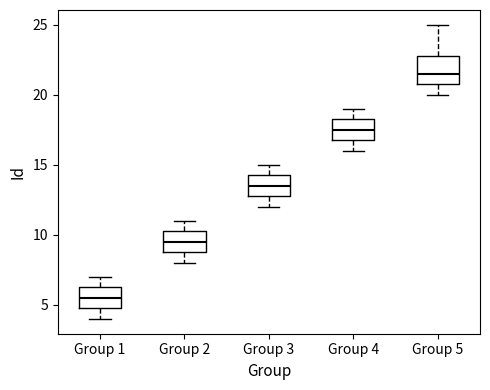

Where is the upper edge of the box for Group 5 on the y-axis? The values are not printed on the chart, so give them approximately, as read against the axis.

23.0